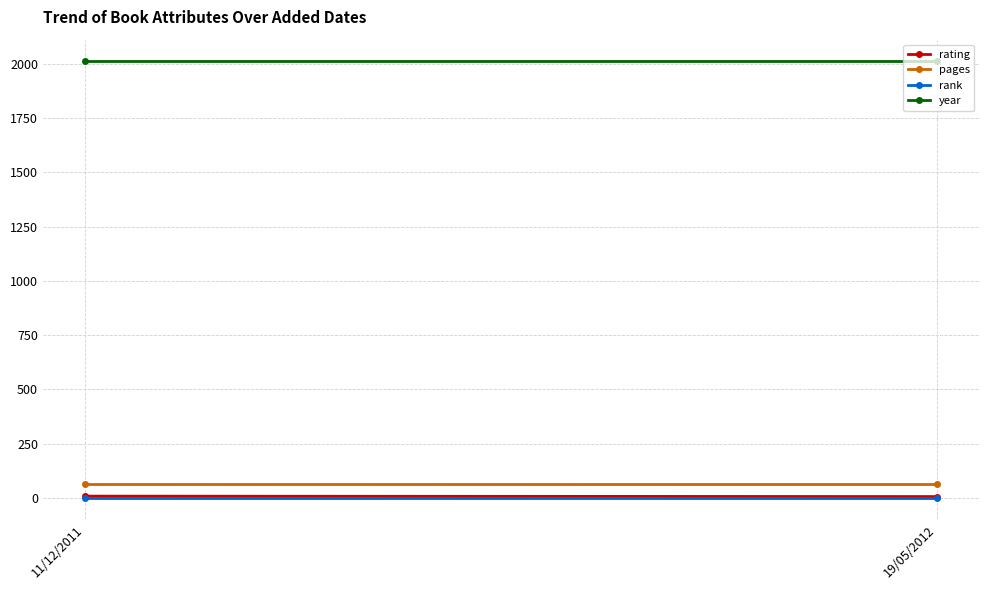

Which series has the largest total across all categories?

year